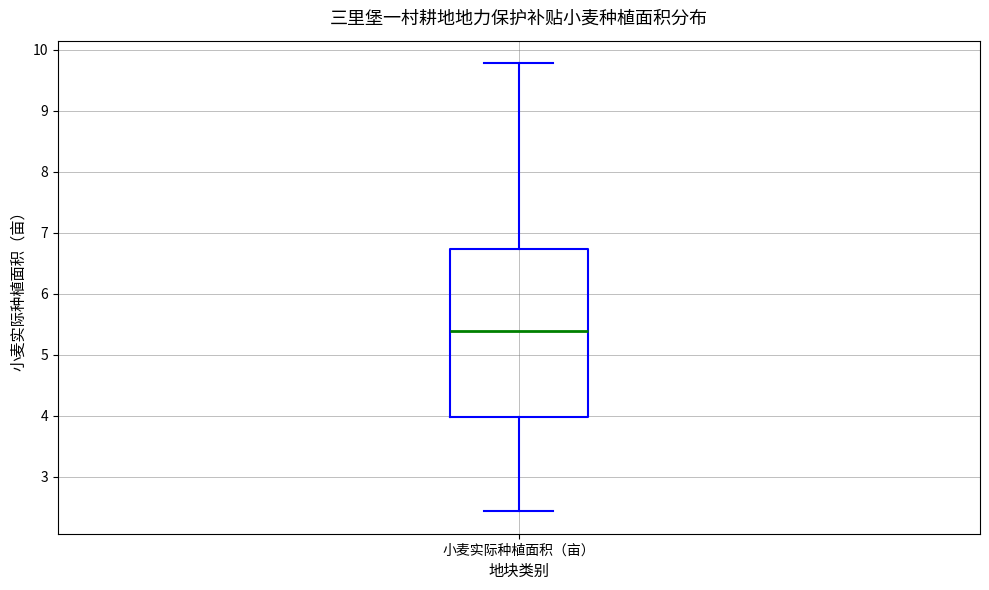

Transcribe this box plot: give where the median line is, the range the box spans, and where the two whiskers end, as read against the y-axis. The values are not printed on the chart, so give them approximately, as read against the axis.

median 5.4, box 4.0 to 6.7, whiskers 2.4 to 9.8